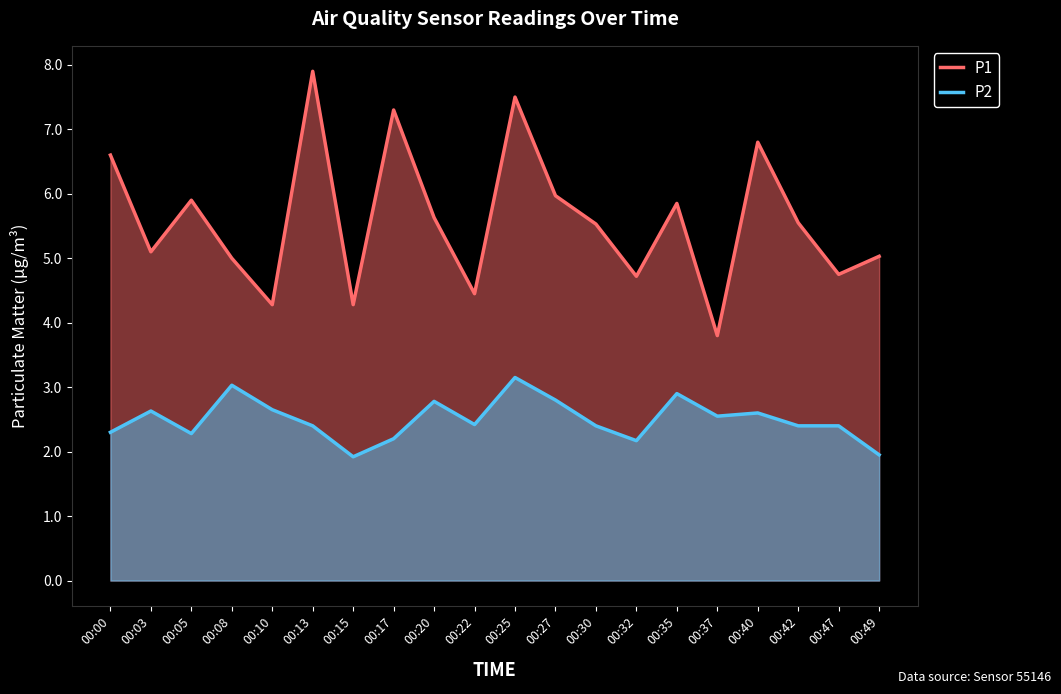

True or false: P2 and P1 intersect in this chart.

False